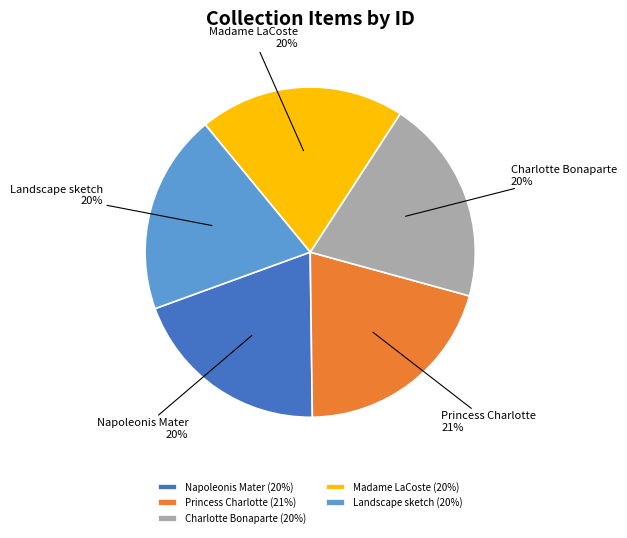

Do Madame LaCoste and Napoleonis Mater together represent more than half of the pie?

No